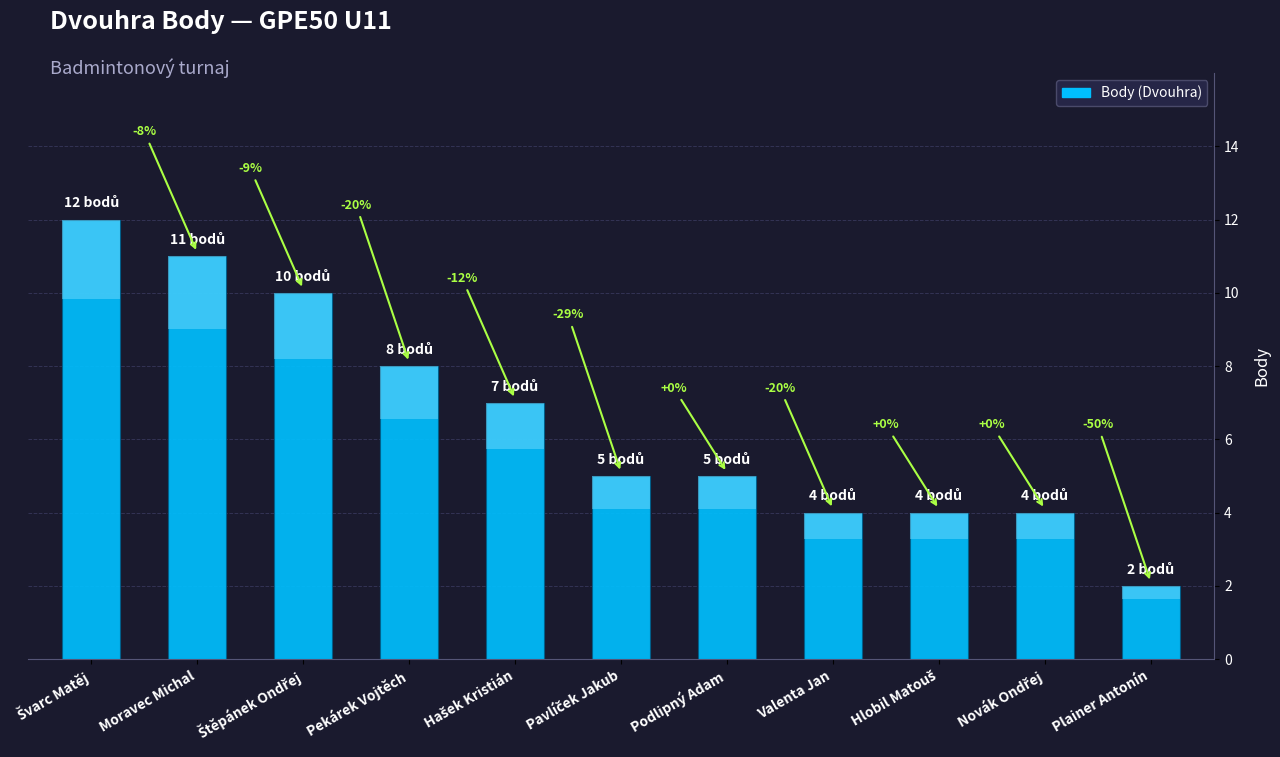

Reading left to right, transcribe all the data shown in this chart.

Švarc Matěj=12	Moravec Michal=11	Štěpánek Ondřej=10	Pekárek Vojtěch=8	Hašek Kristián=7	Pavlíček Jakub=5	Podlipný Adam=5	Valenta Jan=4	Hlobil Matouš=4	Novák Ondřej=4	Plainer Antonín=2